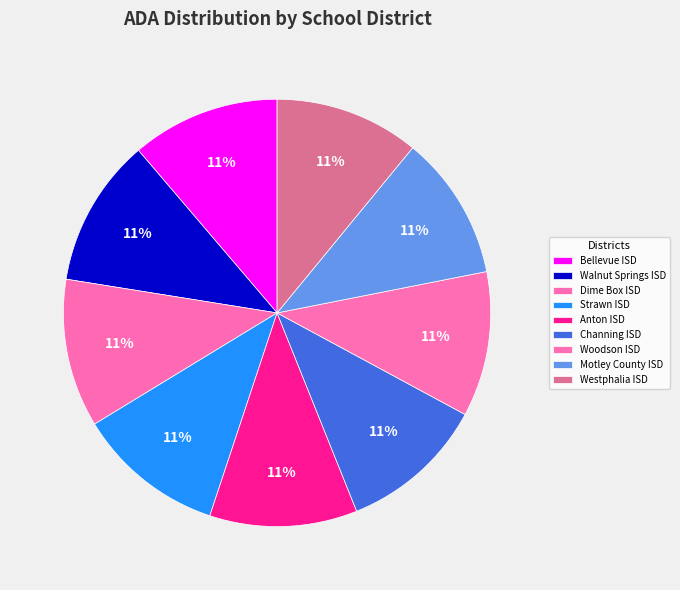

Count the number of slices in the pie.

9